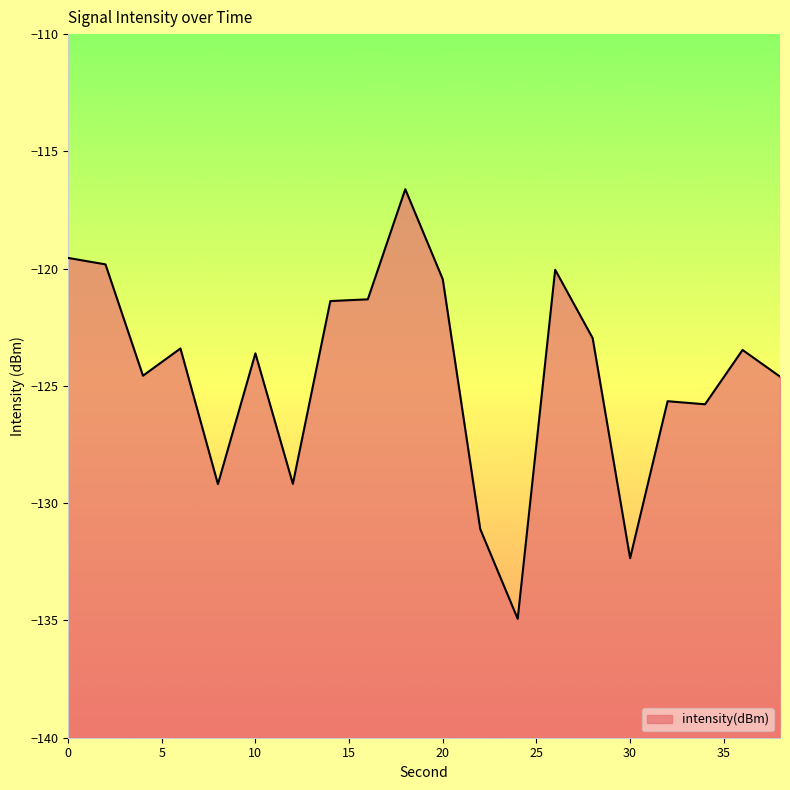

Reading right to left, transcribe all the data shown in this chart.

38=-124.6	36=-123.5	34=-125.8	32=-125.7	30=-132.3	28=-123.0	26=-120.0	24=-134.9	22=-131.1	20=-120.5	18=-116.6	16=-121.3	14=-121.4	12=-129.2	10=-123.6	8=-129.2	6=-123.4	4=-124.6	2=-119.8	0=-119.5